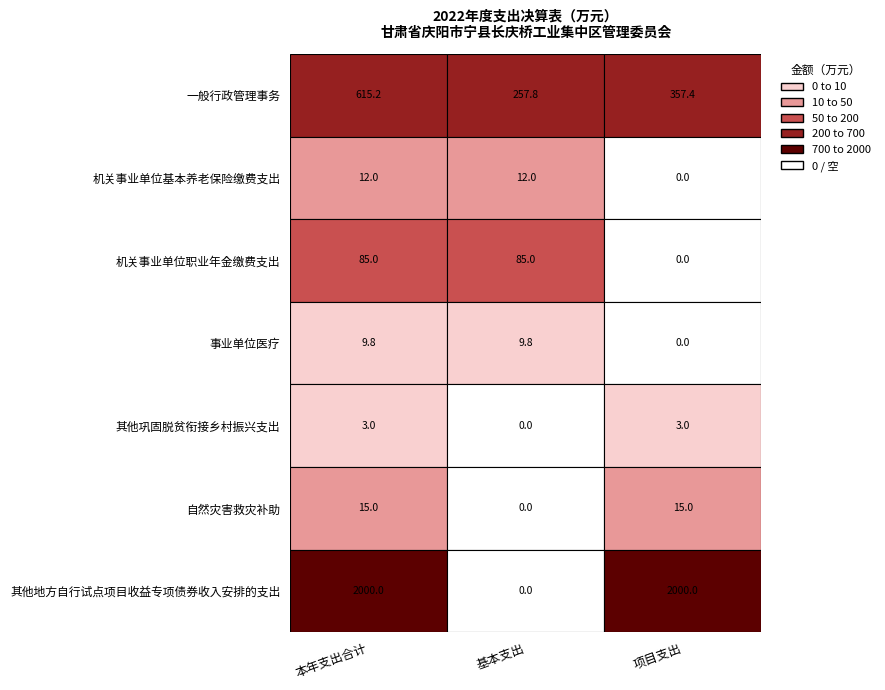

Which series has the largest total across all categories?

其他地方自行试点项目收益专项债券收入安排的支出